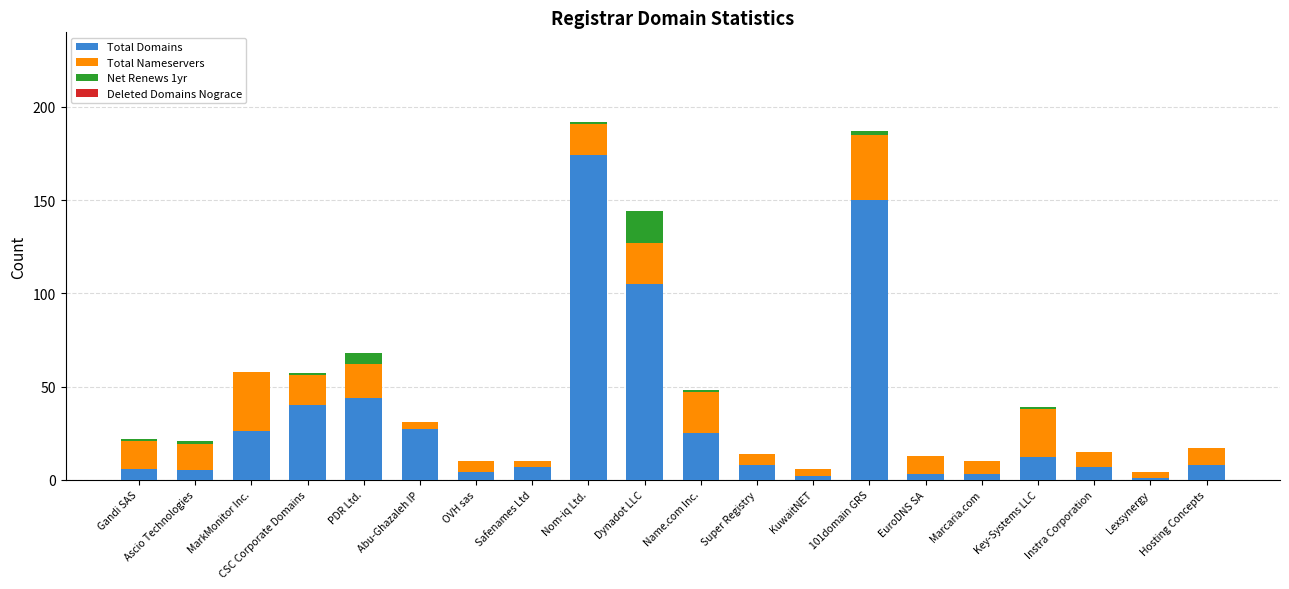

At which label is Total Domains closest to 87?

Dynadot LLC